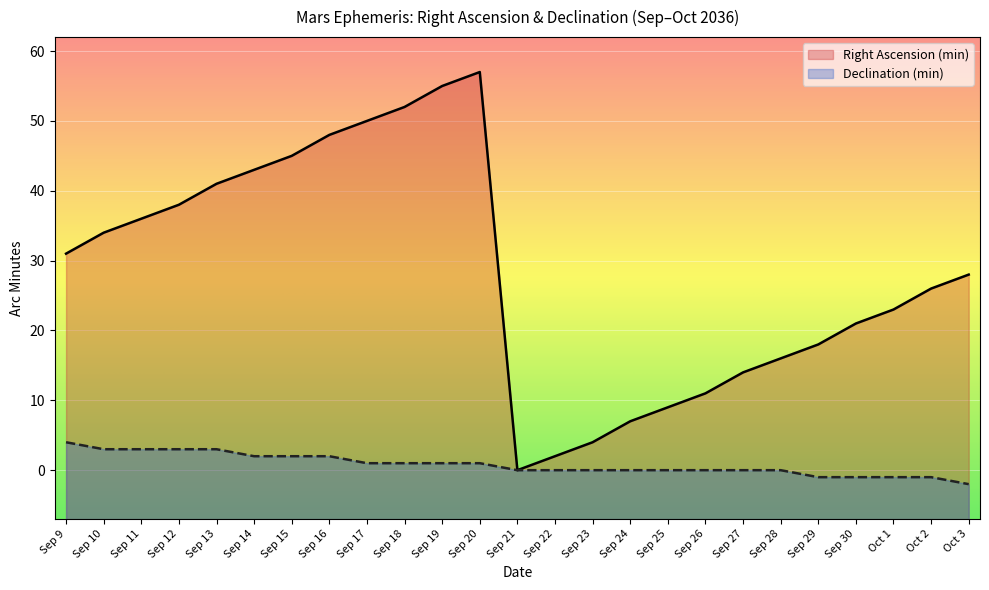

How many lines are shown in the chart?

2